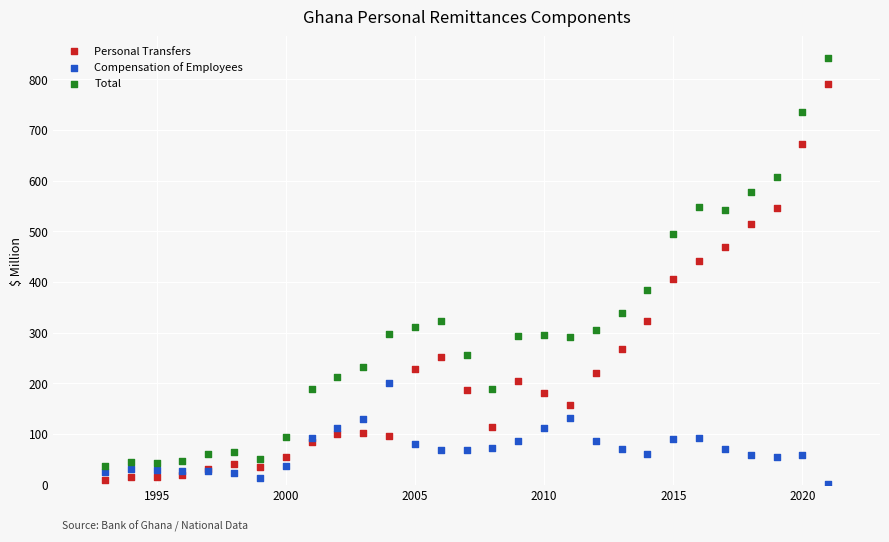

Which series has the largest Y range (max minus min)?

Total